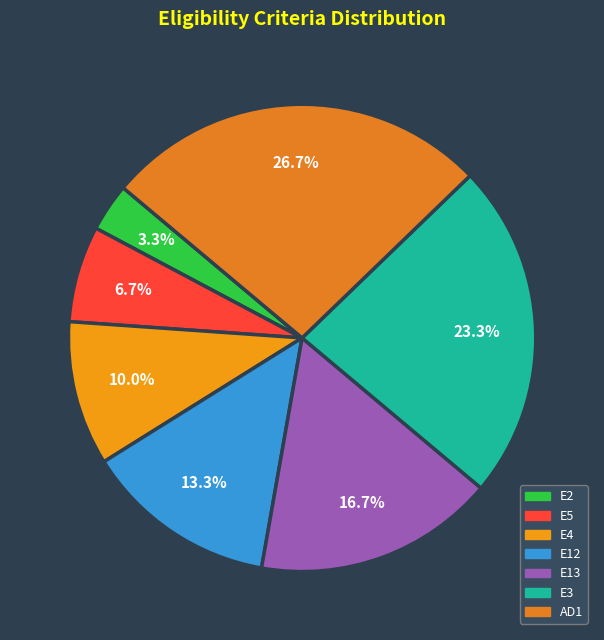

Combined, do E13 and E5 account for over 50%?

No